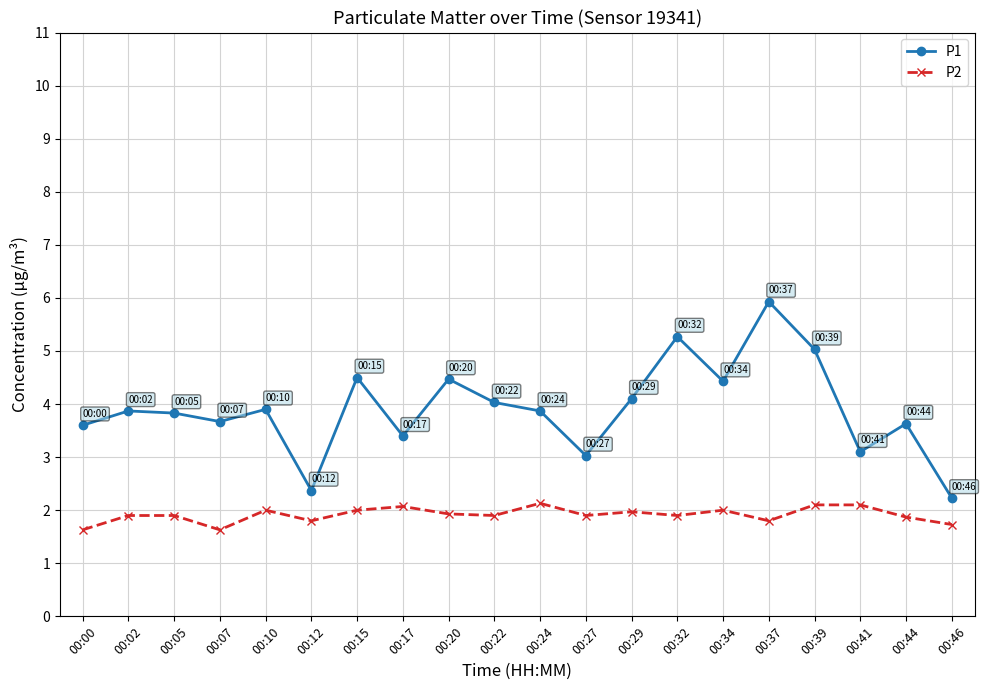

Rank the series by their average value, from lowest to highest.

P2, P1